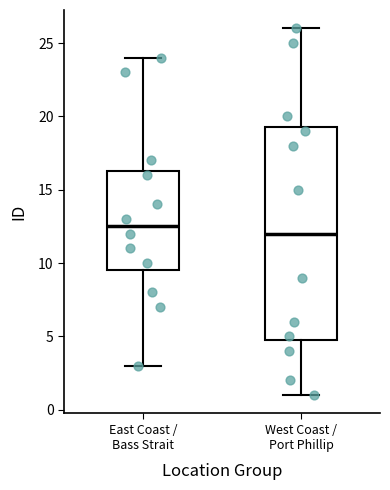

Reading left to right, read every box against the y-axis: the position of its median line, the range the box covers, and the ends of its whiskers. The values are not printed on the chart, so give them approximately, as read against the axis.

East Coast / Bass Strait: median 12.5, box 9.5 to 16.5, whiskers 3.0 to 24.0
West Coast / Port Phillip: median 12.0, box 5.0 to 19.5, whiskers 1.0 to 26.0